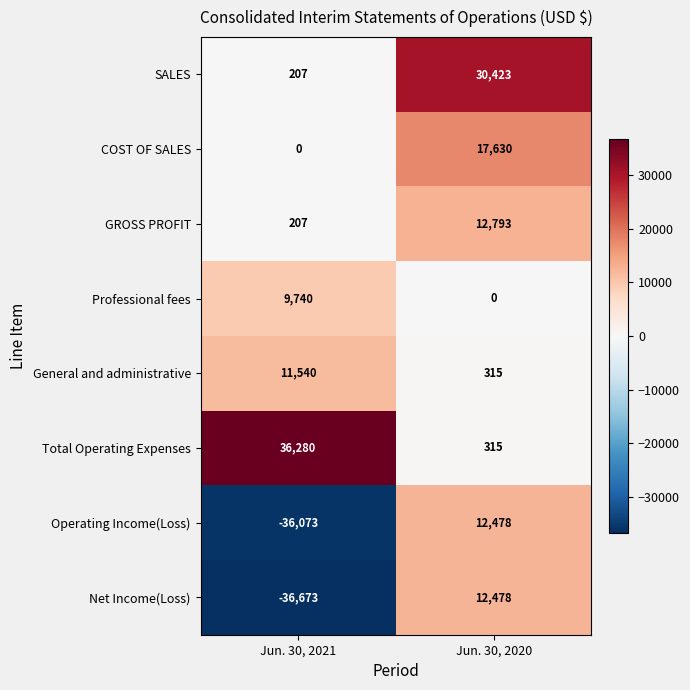

Which series has the largest range (max minus min)?

Net Income(Loss)